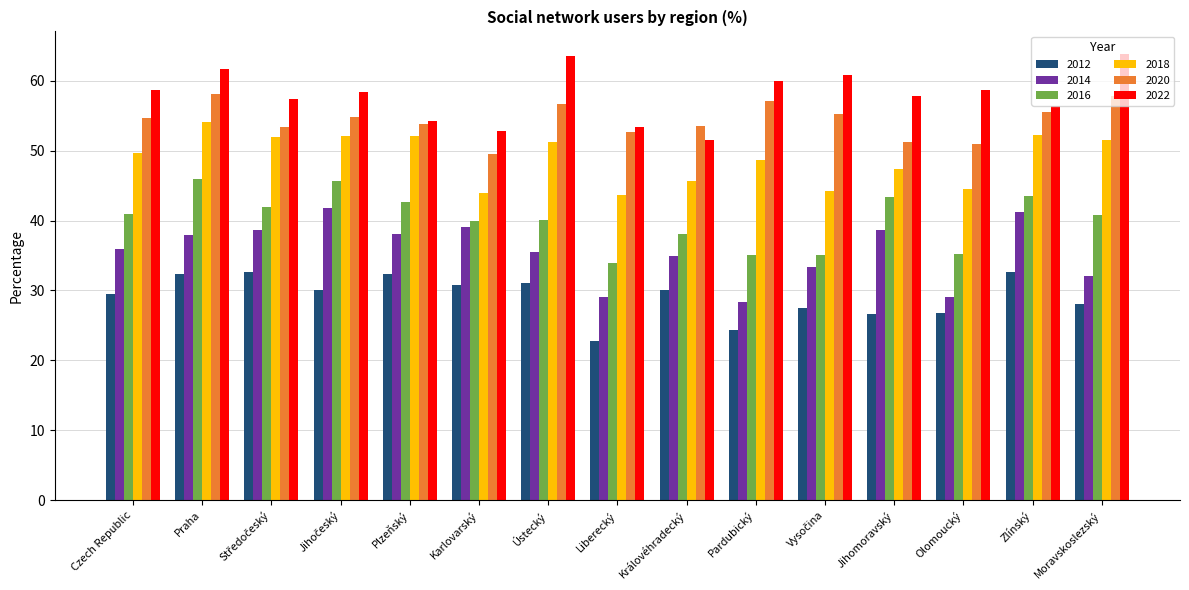

Between Praha and Pardubický, which series saw the biggest shift?

2016